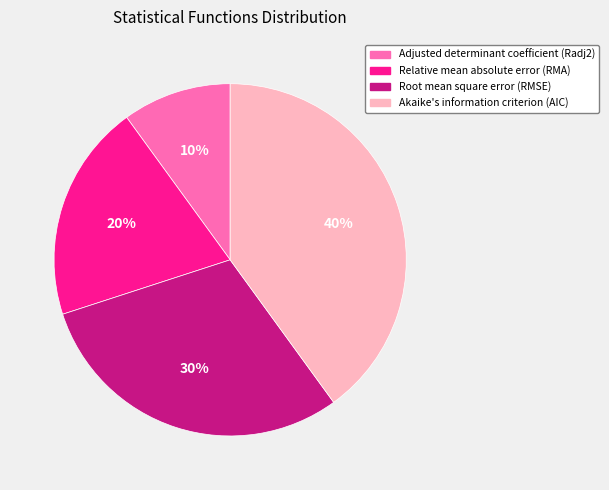

Which category has the smallest portion of the pie?

Adjusted determinant coefficient (Radj2)